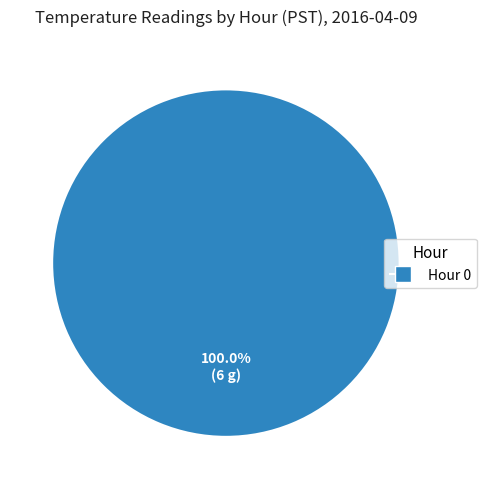

Rank the categories by value from highest to lowest.

Hour 0